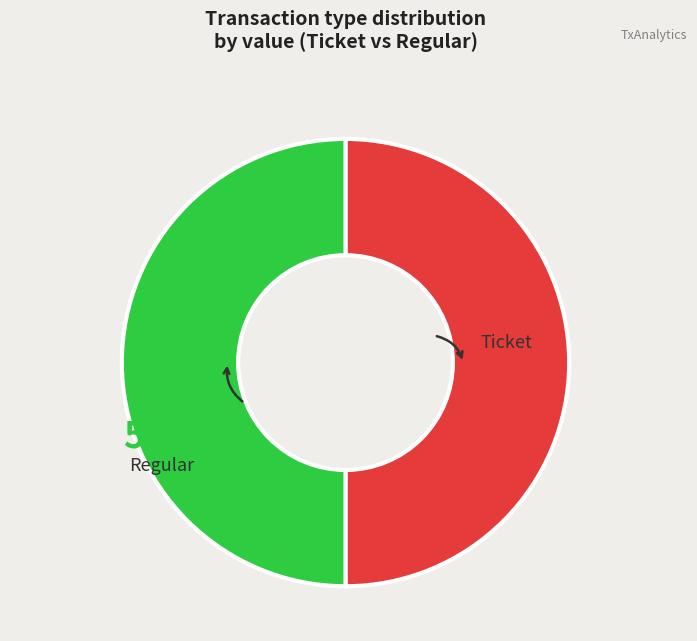

What is the ratio of the value at Ticket to the value at Regular?

1.0